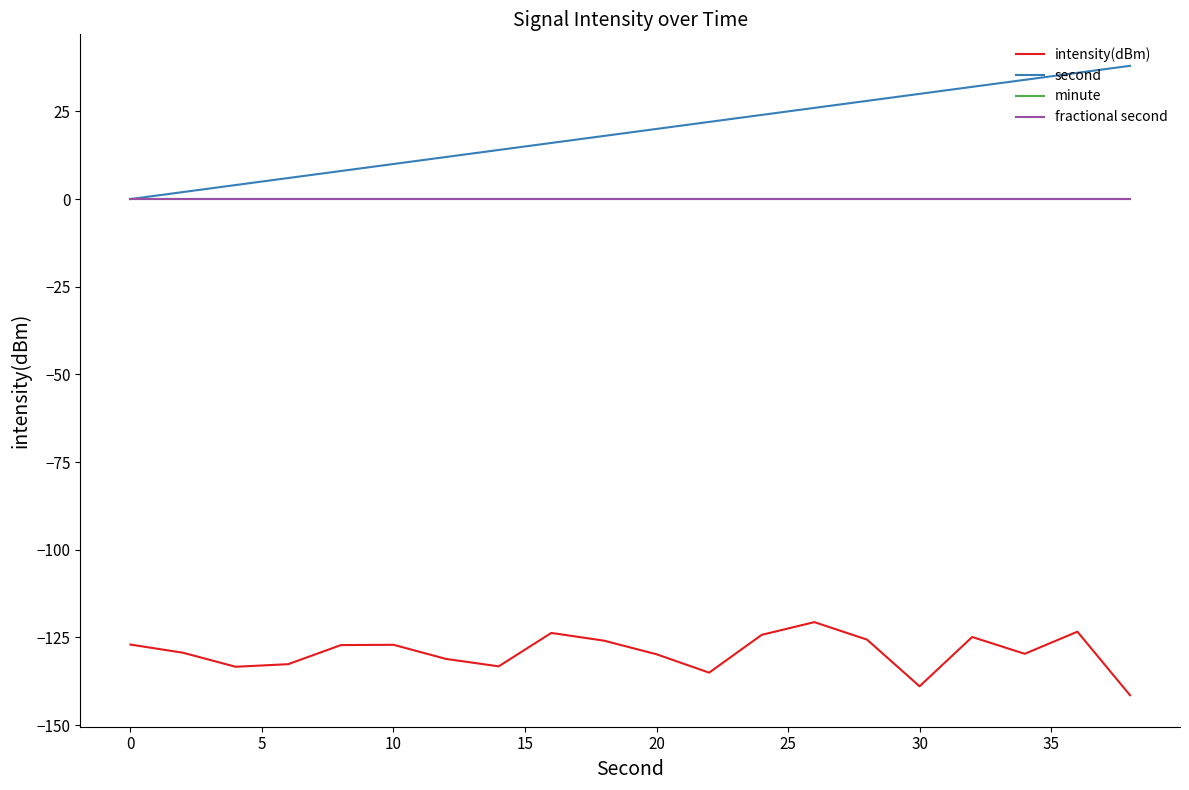

Does the chart display data point markers on the line(s)?

No